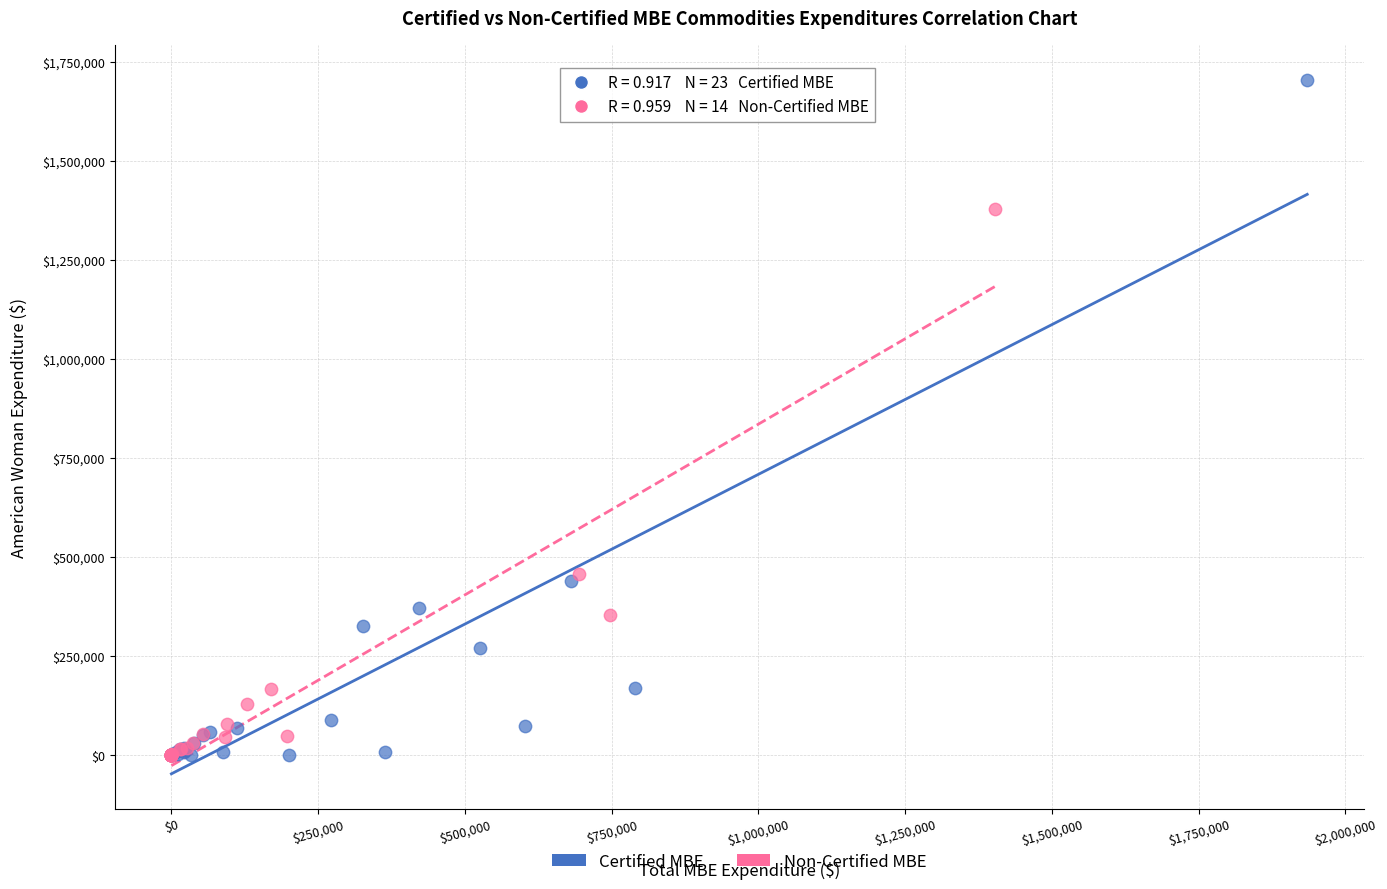

What are all the series names shown in the legend?

Certified MBE, Non-Certified MBE